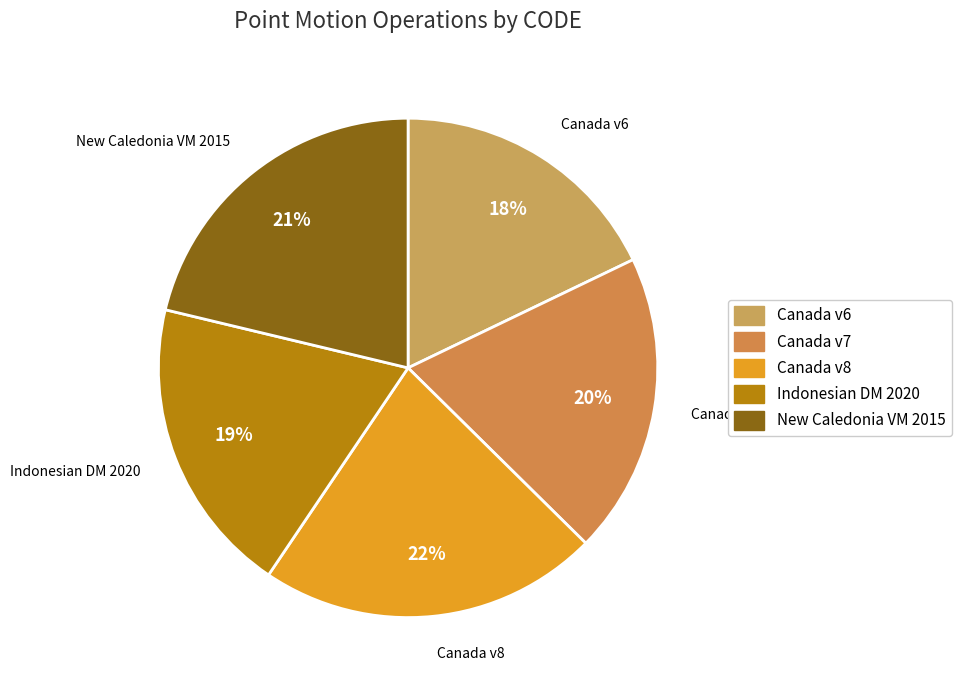

How many segments does this pie chart have?

5